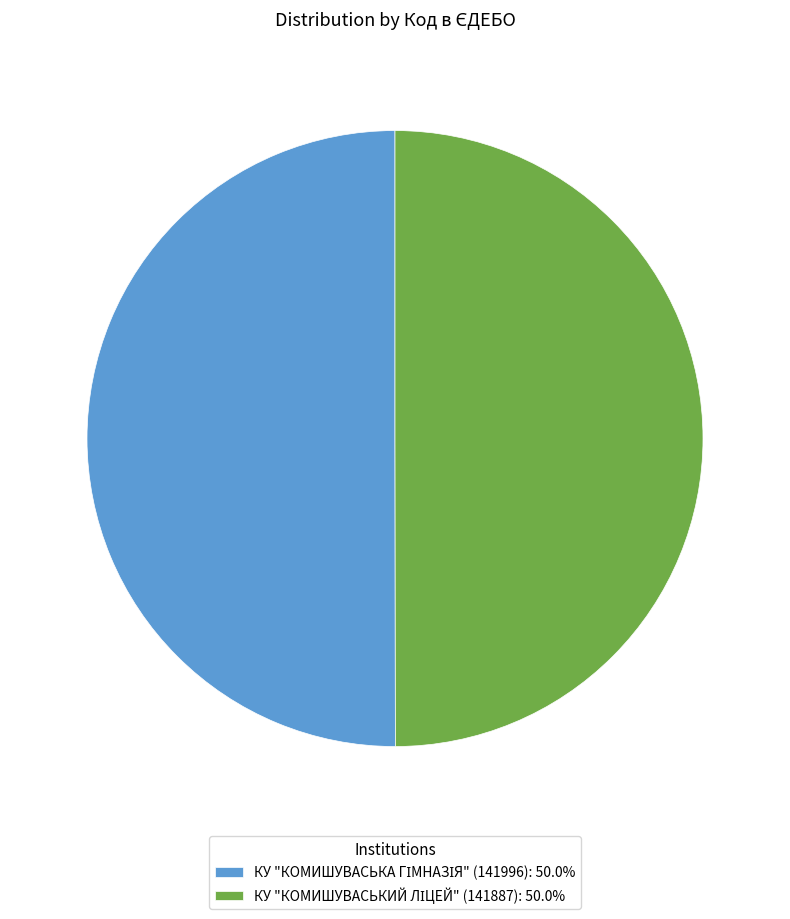

Count the number of slices in the pie.

2